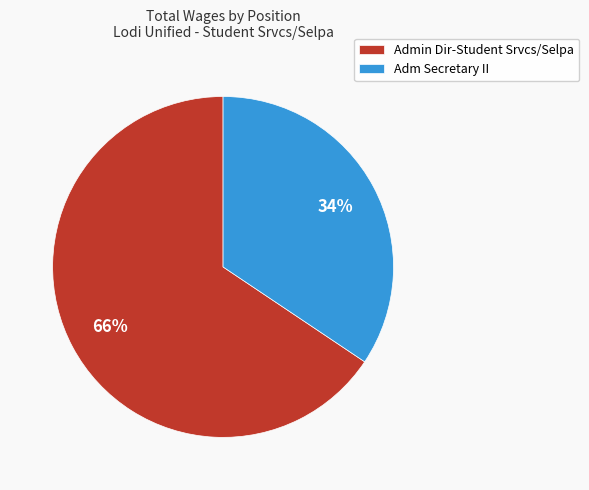

Is it true that Admin Dir-Student Srvcs/Selpa is 66% of the pie?

True